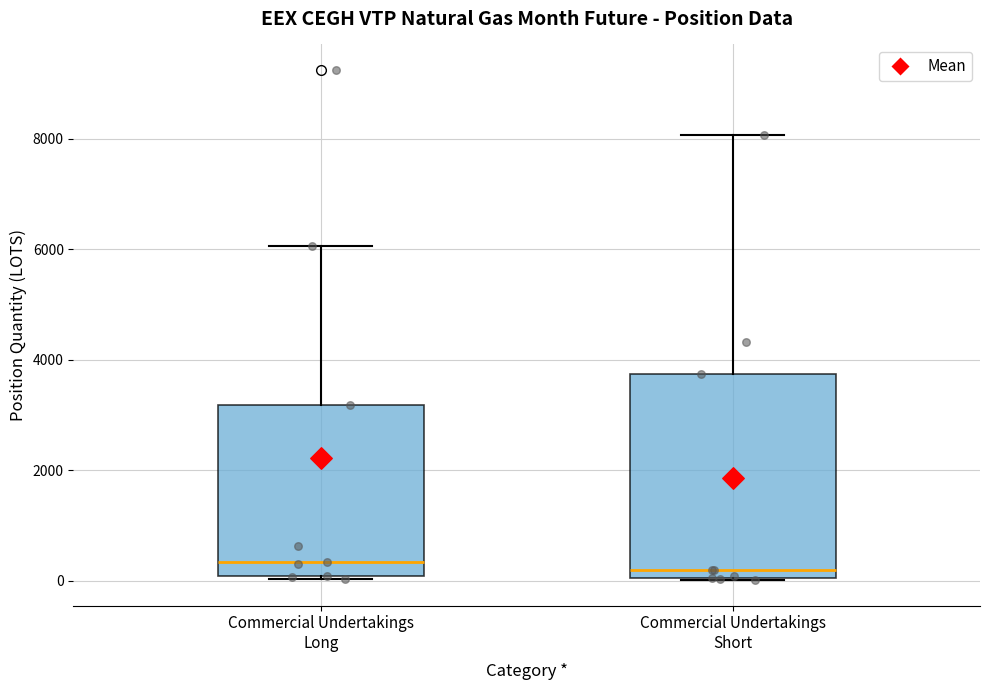

Comparing the boxes themselves (not the whiskers), which one is the tallest?

Commercial Undertakings Short